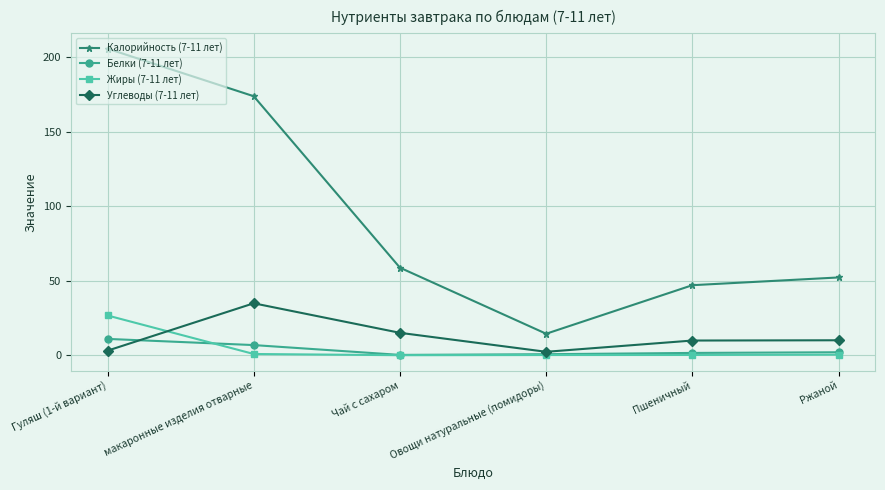

True or false: Калорийность (7-11 лет) has a value of 32.5 at Пшеничный.

False